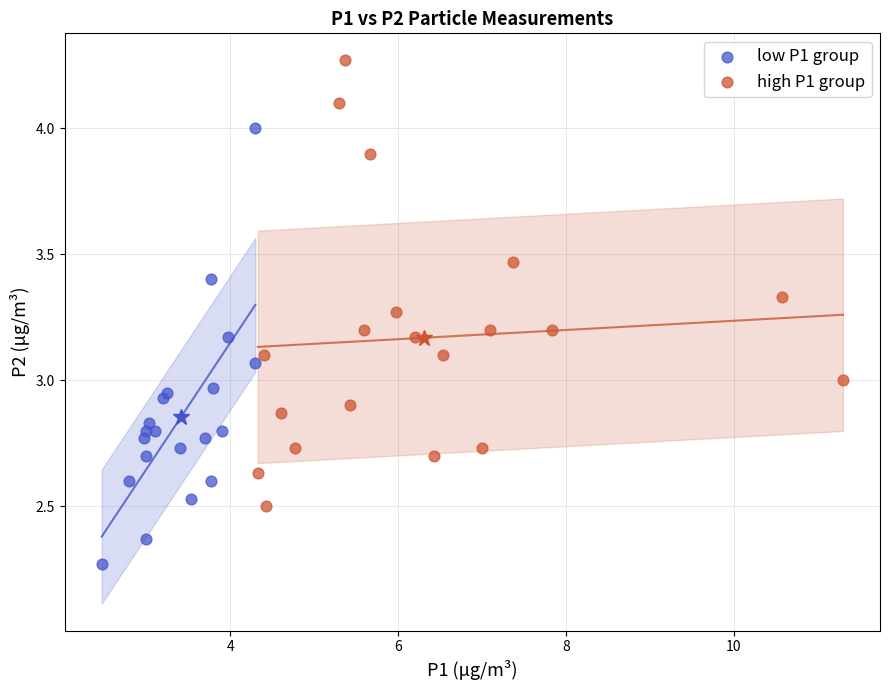

What are all the series names shown in the legend?

low P1 group, high P1 group